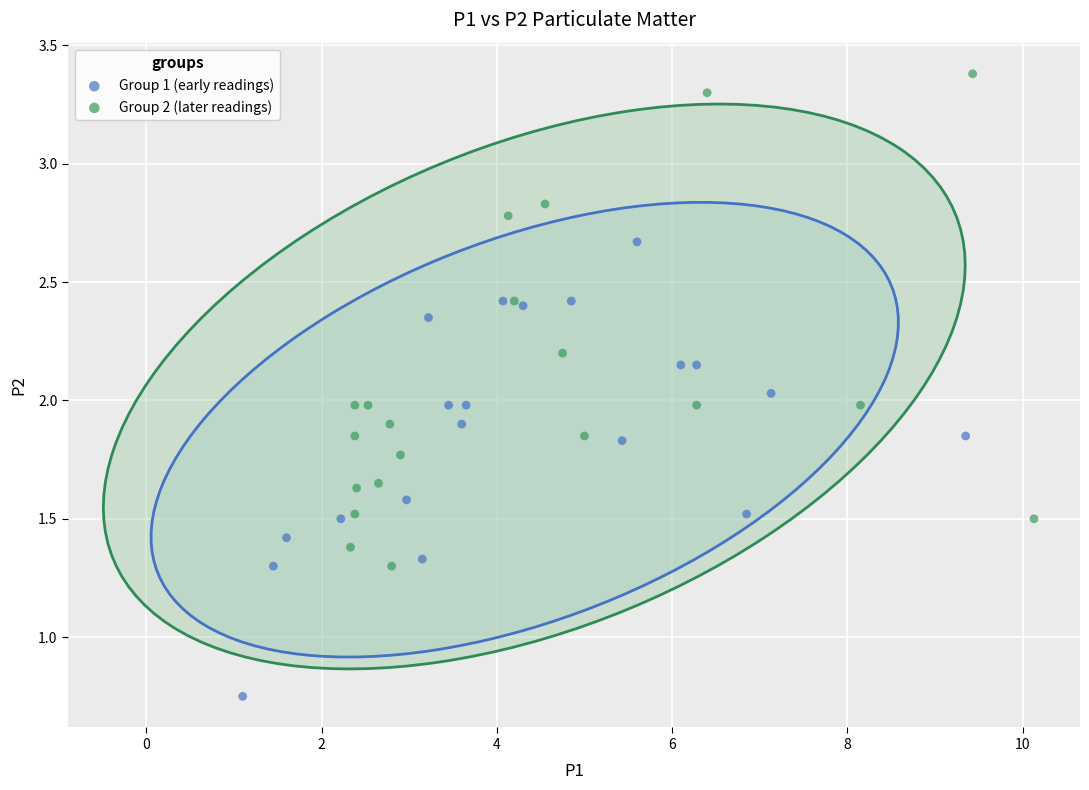

Which series reaches the maximum Y coordinate?

Group 2 (later readings)